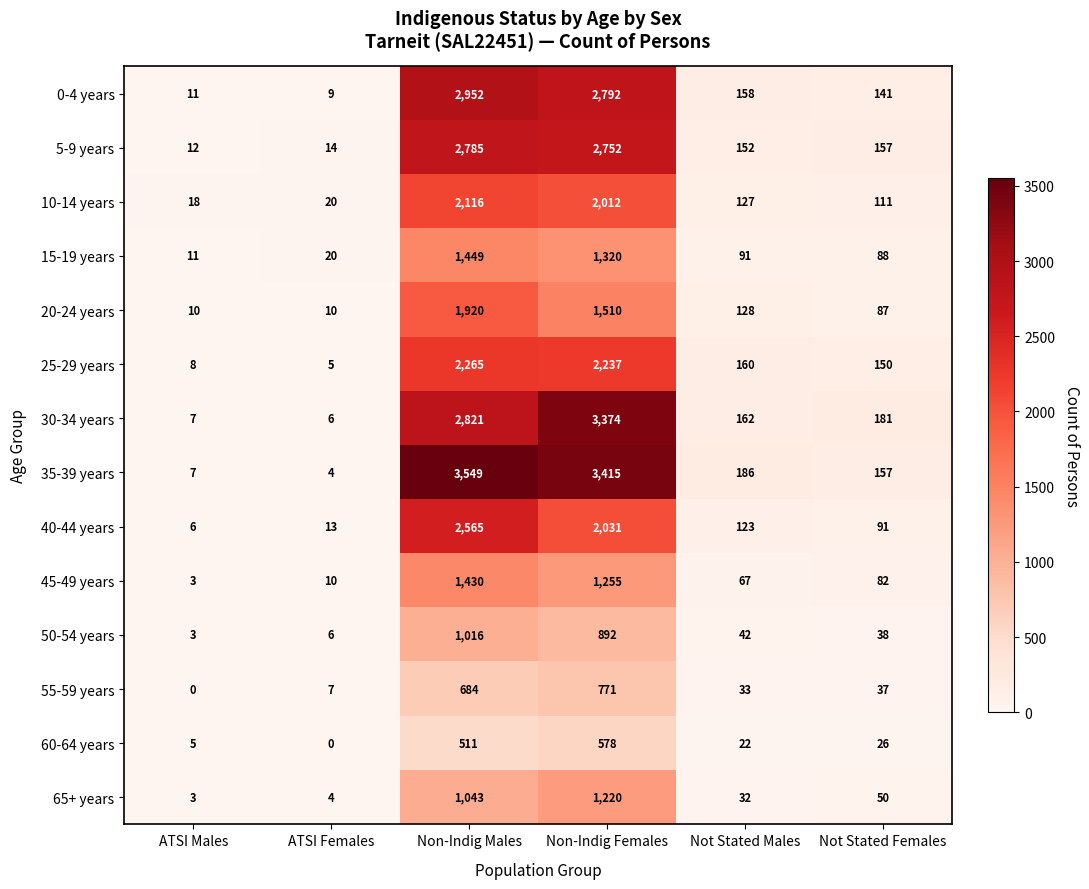

The value of 0-4 years at Not Stated Males is 109. True or false?

False